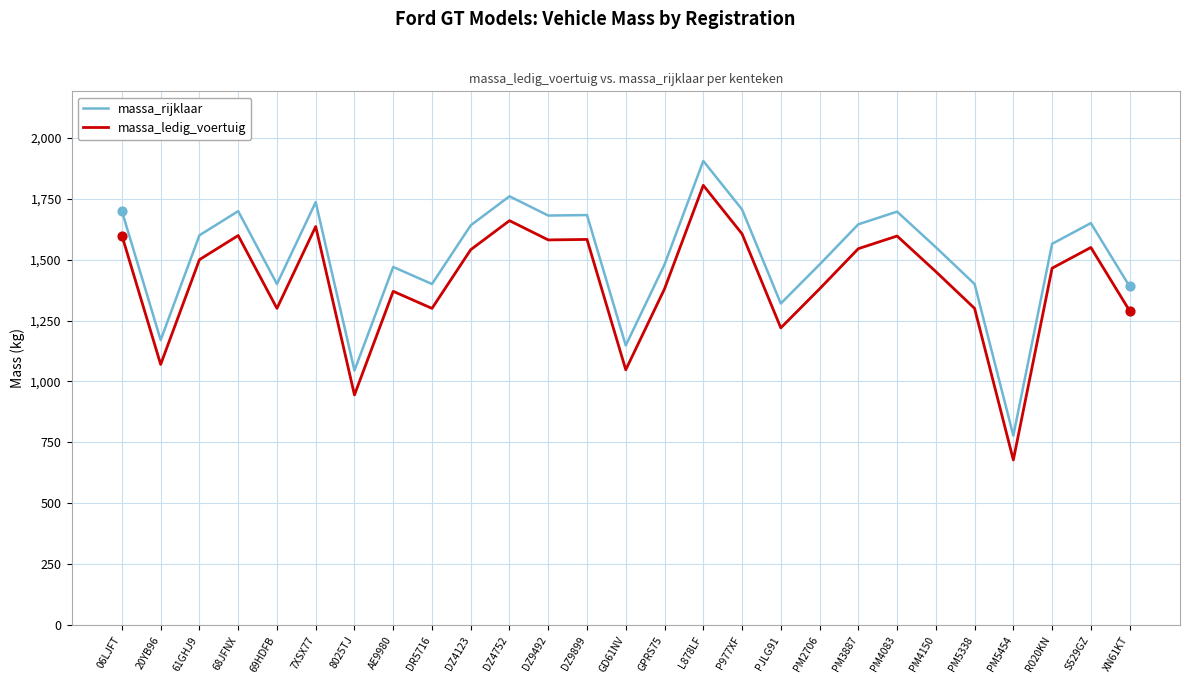

What is the difference between the highest and lowest values at DZ9899?

100